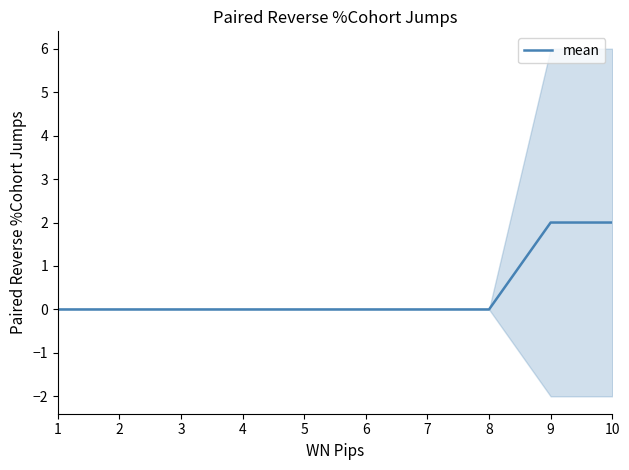

What is the sum of all values?

4